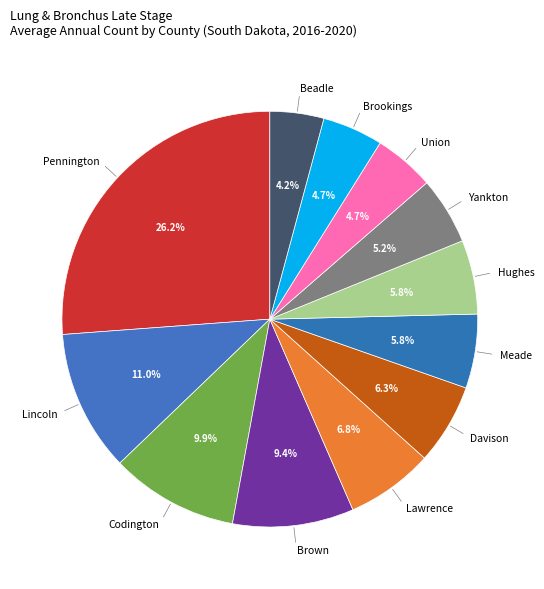

Which category has the smallest portion of the pie?

Beadle County